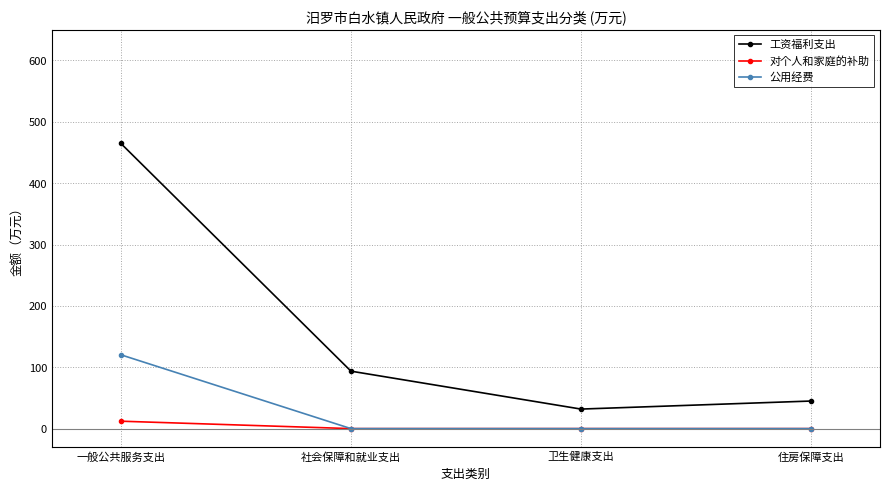

List the series in order of their peak value, highest first.

工资福利支出, 公用经费, 对个人和家庭的补助